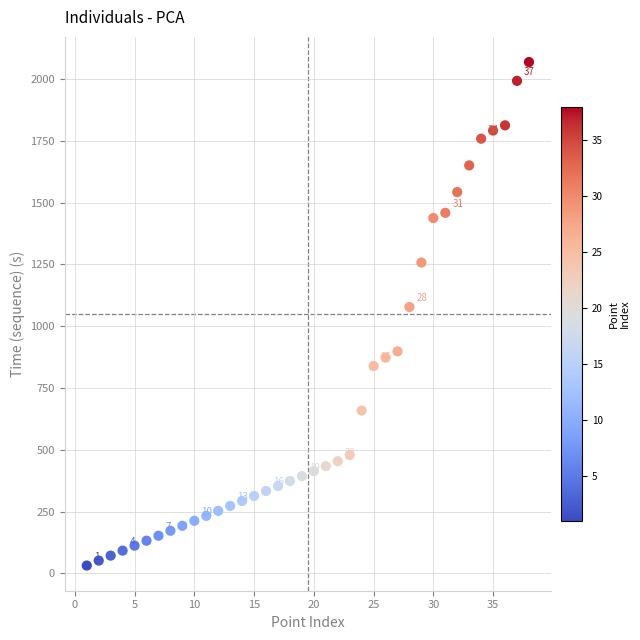

What Y value in the scatter plot is closest to 1050?

1078.0